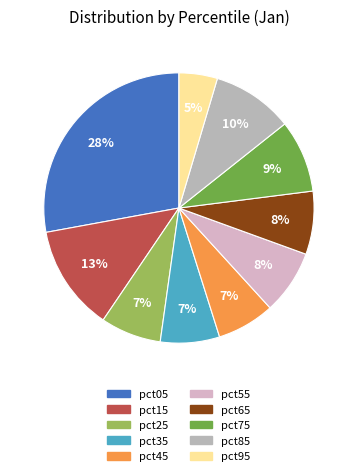

To the nearest percent, what is the average slice percentage?

10%